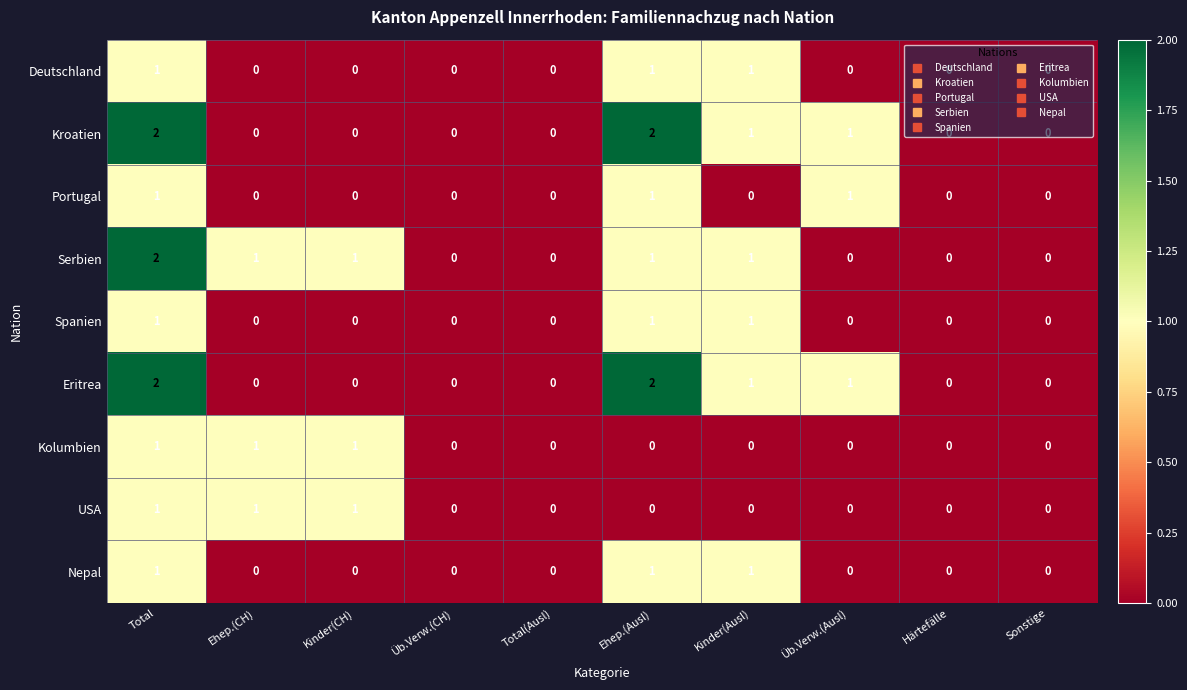

What is the sum of all Deutschland values?

3